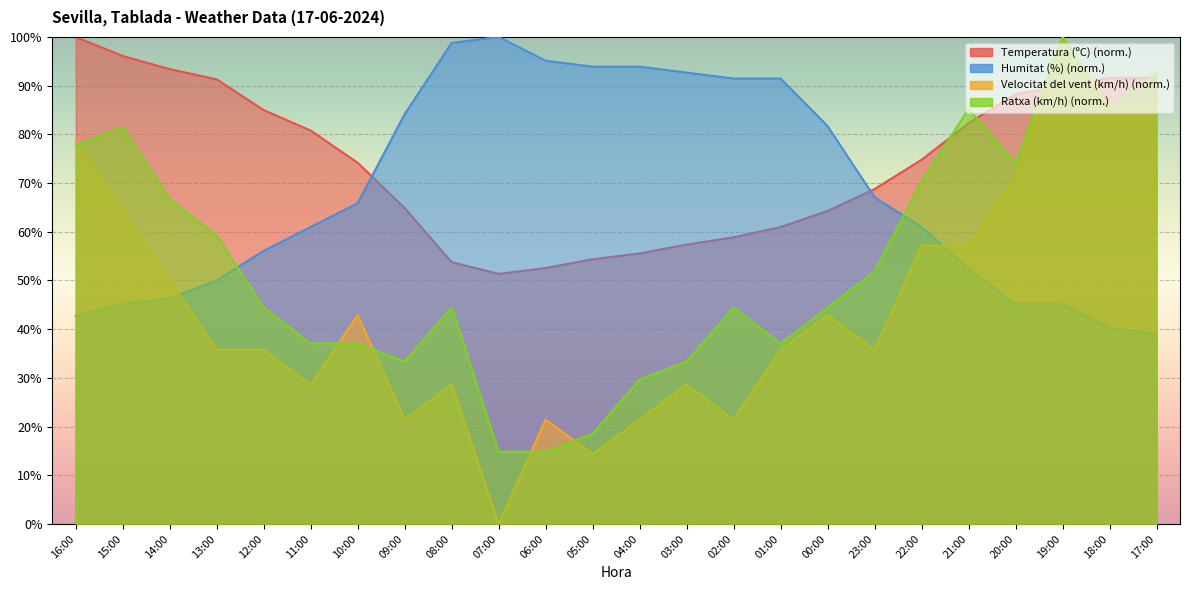

How many intersections are there between Temperatura (ºC) and Ratxa (km/h)?

5